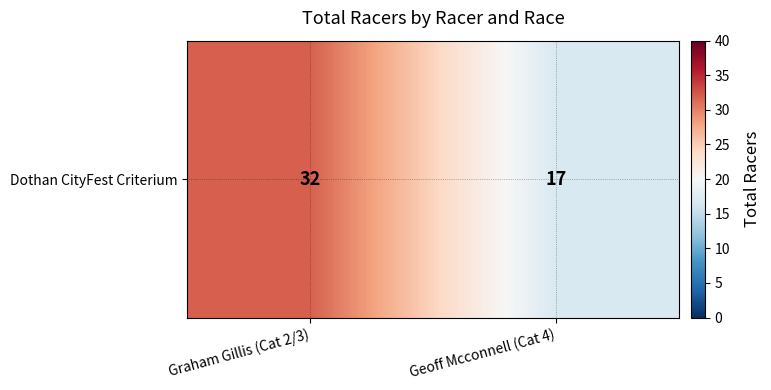

At which label is the value closest to 24?

Geoff Mcconnell (Cat 4)